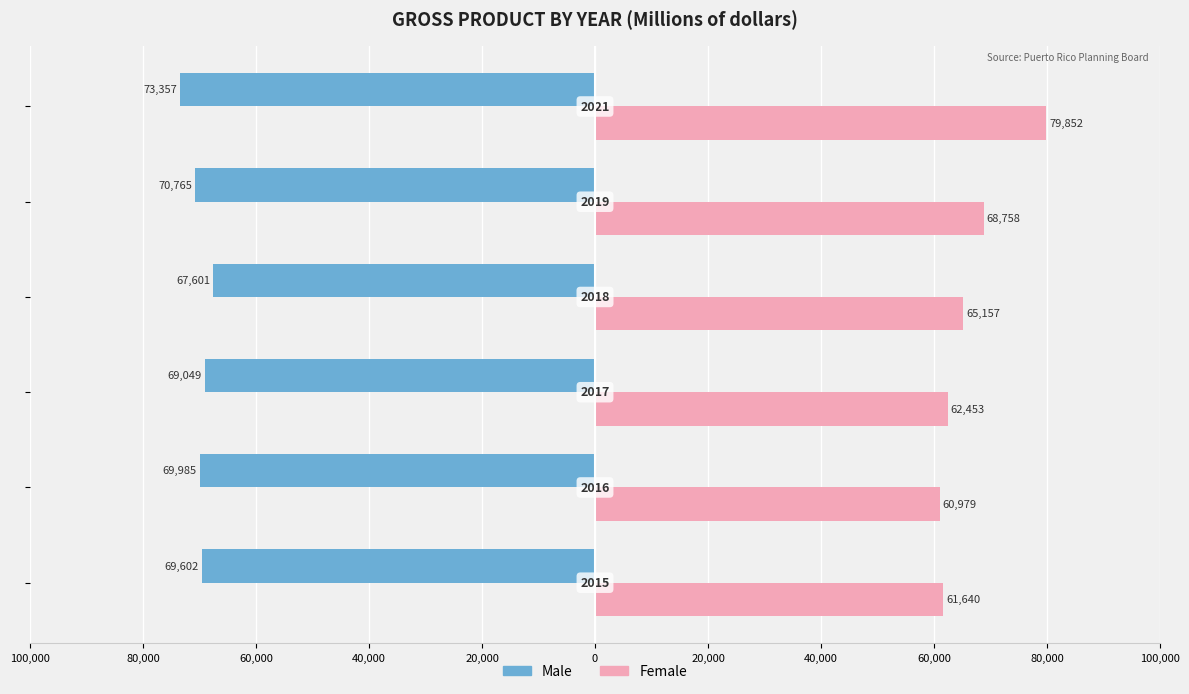

What are all the series names shown in the legend?

Male, Female